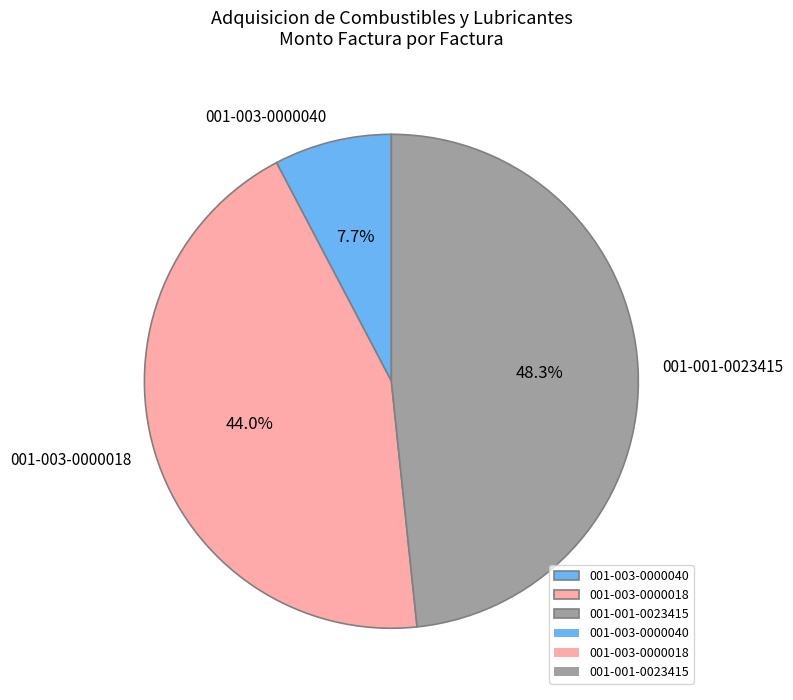

What percentage is the 001-003-0000040 slice, to the nearest percent?

8%